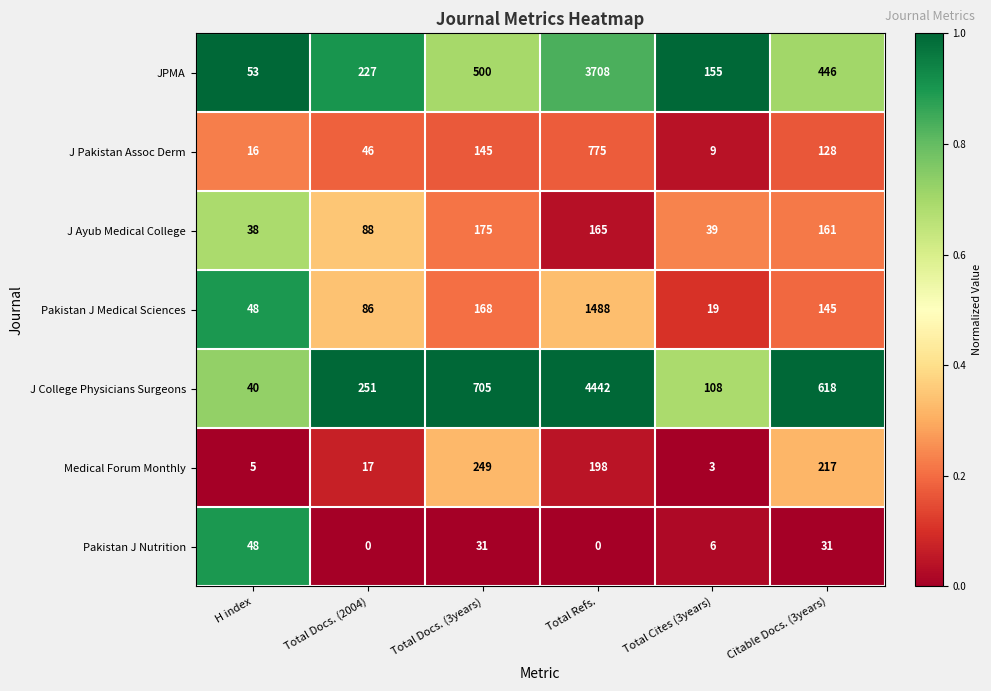

At Citable Docs. (3years), list the series in order from largest to smallest.

J College Physicians Surgeons, JPMA, Medical Forum Monthly, J Ayub Medical College, Pakistan J Medical Sciences, J Pakistan Assoc Derm, Pakistan J Nutrition